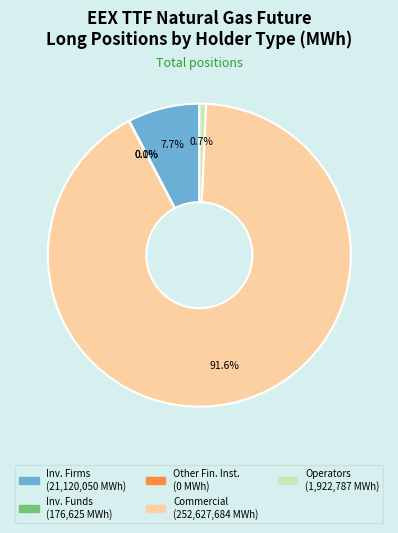

To the nearest percent, what portion does Commercial Undertakings represent?

92%